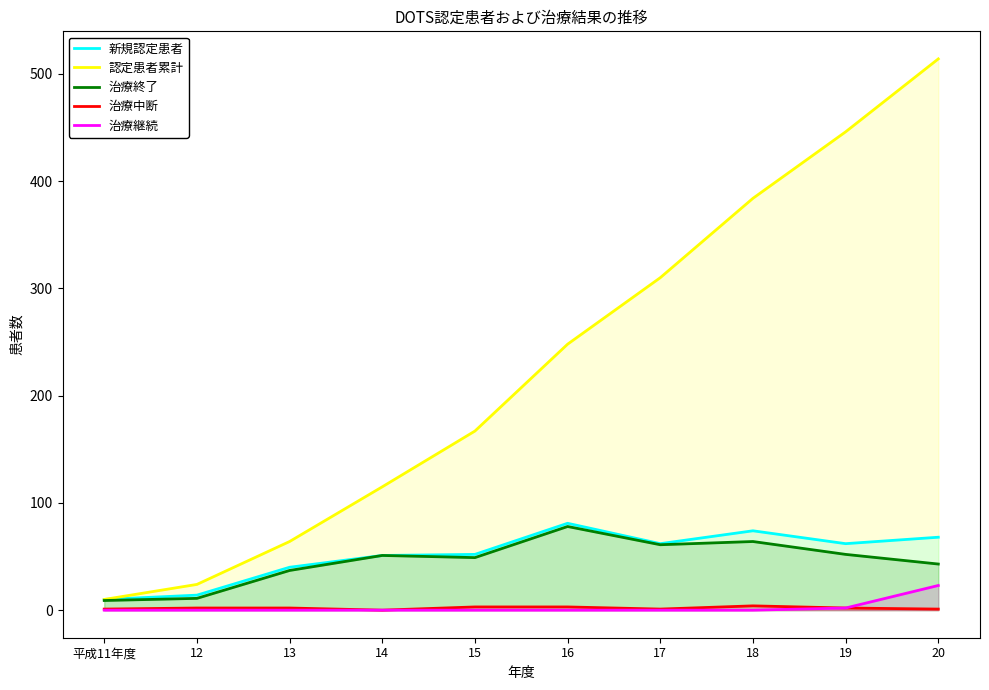

How many positive values does the 治療中断 series have?

9